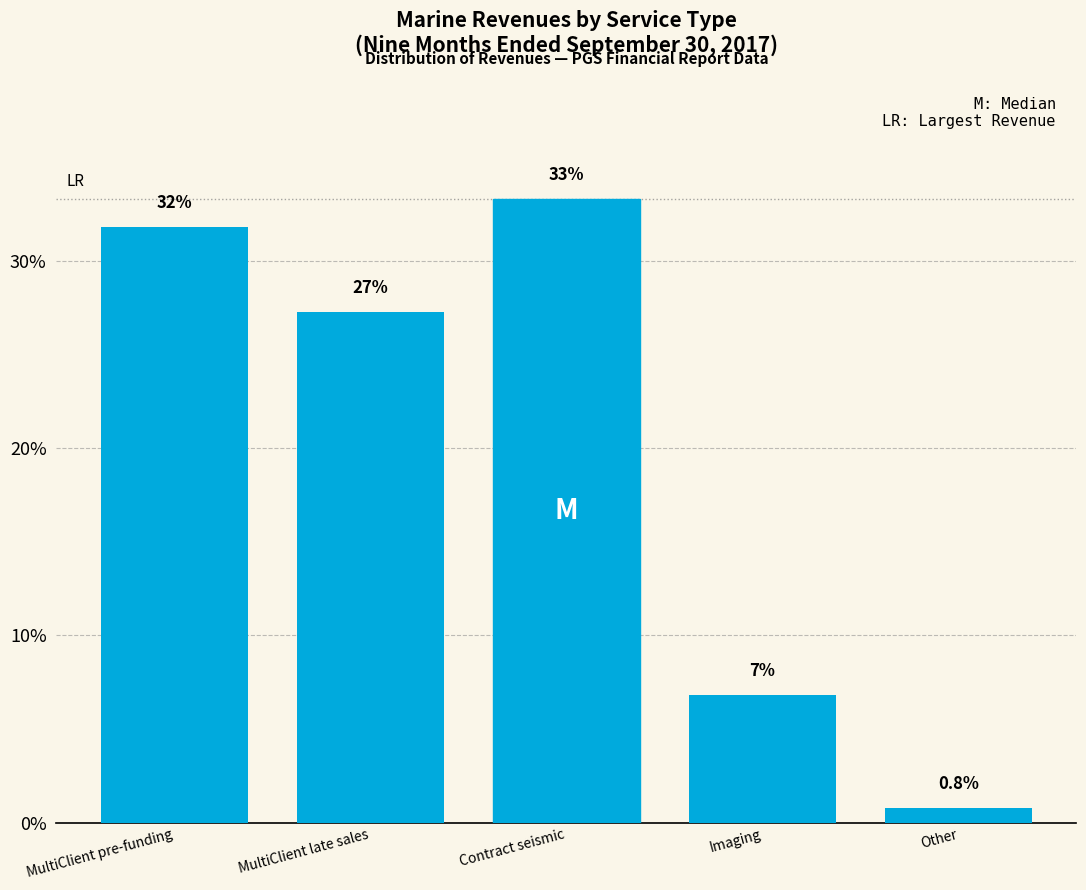

How many bars are there in total?

5